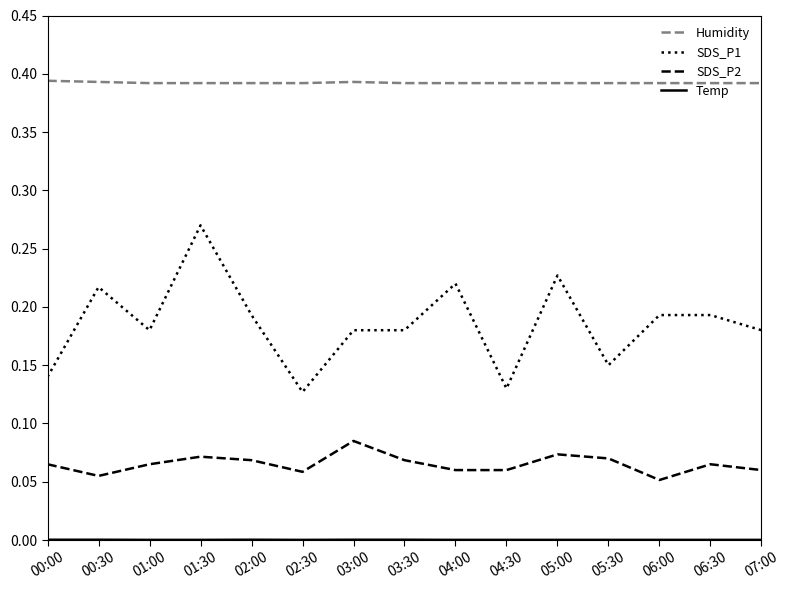

Does the chart have visible grid lines?

No